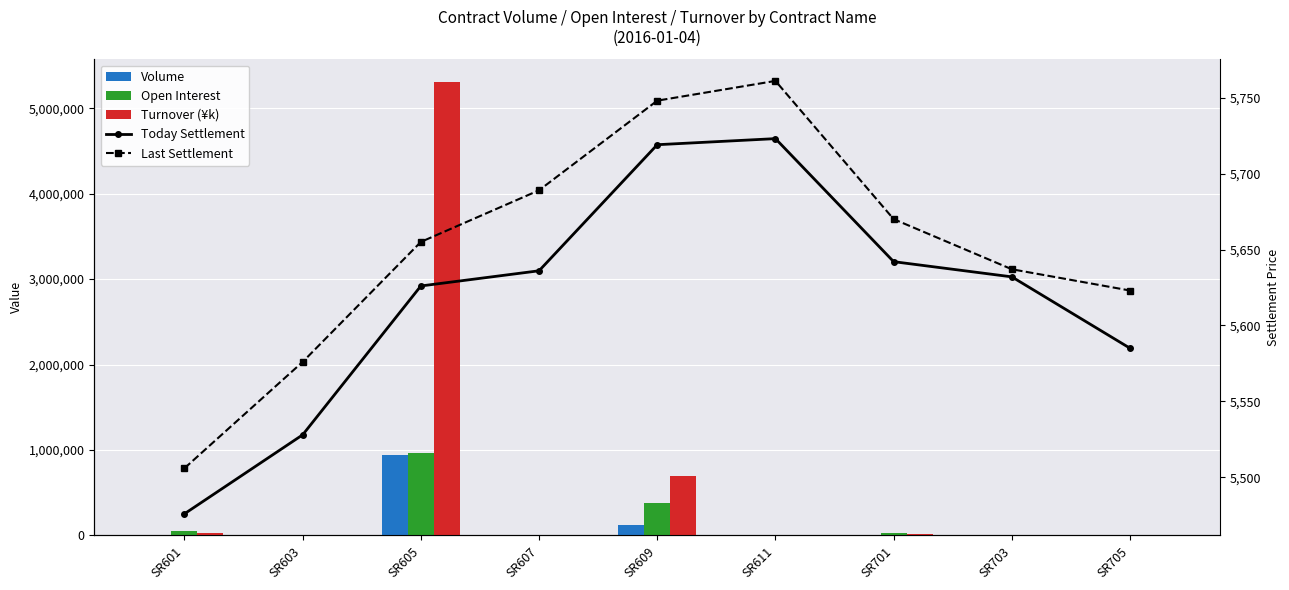

What is the value of the Turnover (¥k) bar at the 2nd from the left?

88.4